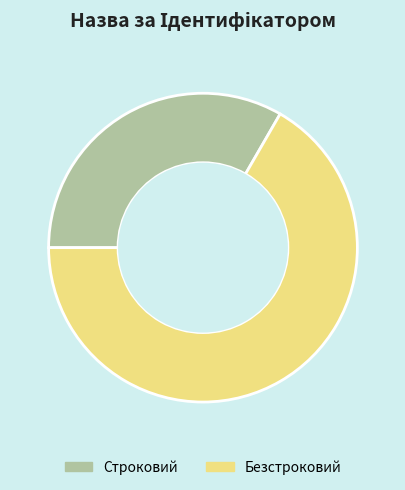

Does Строковий represent more than half of the total?

No